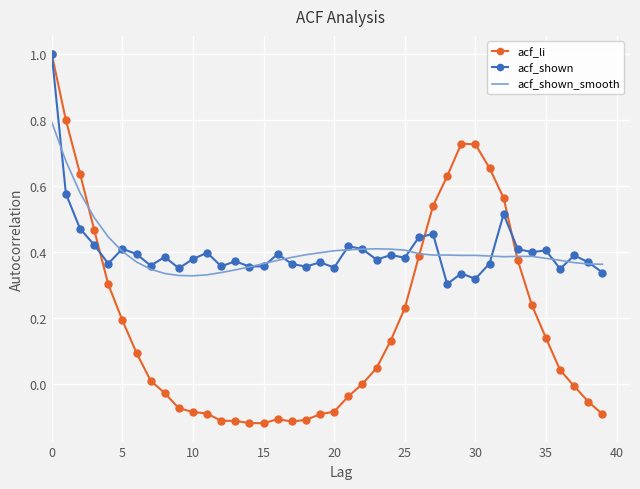

What is the maximum value shown in the chart?

1.0